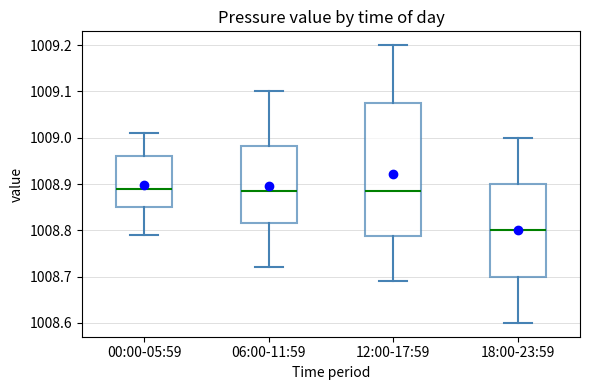

Reading left to right, read every box against the y-axis: the position of its median line, the range the box covers, and the ends of its whiskers. The values are not printed on the chart, so give them approximately, as read against the axis.

00:00-05:59: median 1008.89, box 1008.85 to 1008.96, whiskers 1008.79 to 1009.01
06:00-11:59: median 1008.89, box 1008.82 to 1008.98, whiskers 1008.72 to 1009.10
12:00-17:59: median 1008.89, box 1008.79 to 1009.08, whiskers 1008.69 to 1009.20
18:00-23:59: median 1008.80, box 1008.70 to 1008.90, whiskers 1008.60 to 1009.00